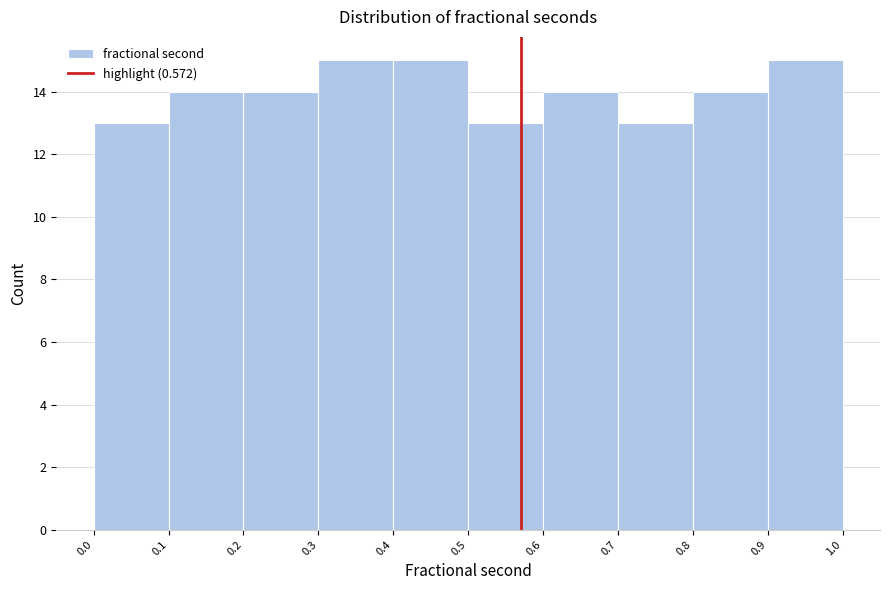

How tall is the bar that spans 0.4 to 0.5 on the x-axis? The values are not printed on the chart, so give them approximately, as read against the axis.

15